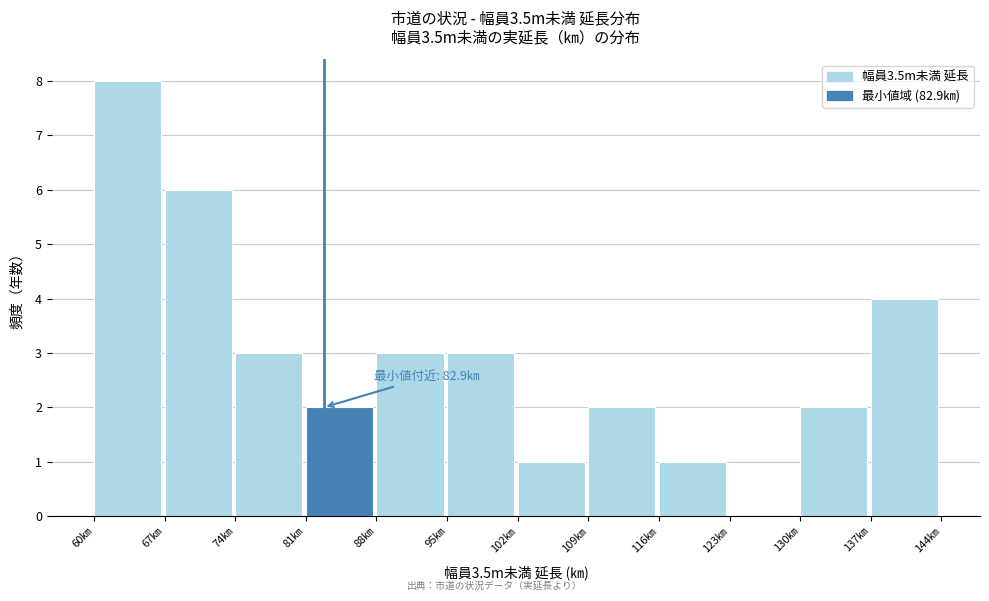

Which range on the x-axis has the tallest bar?

60 to 67